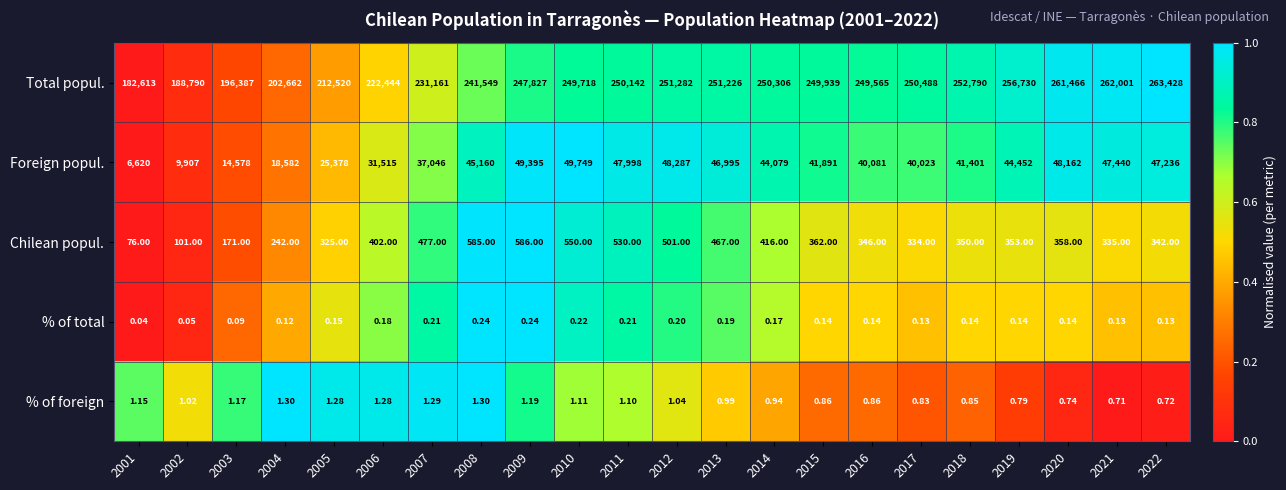

Which series has the widest spread of values?

Total popul.